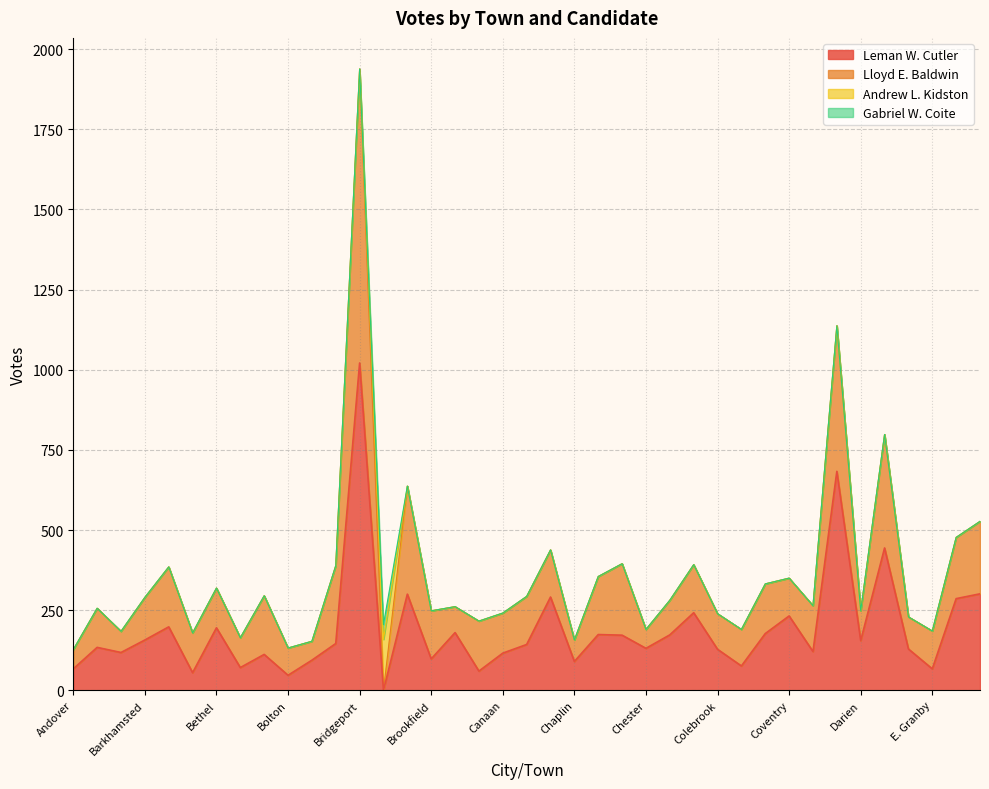

True or false: Leman W. Cutler has a value of 100 at Bristol.

False